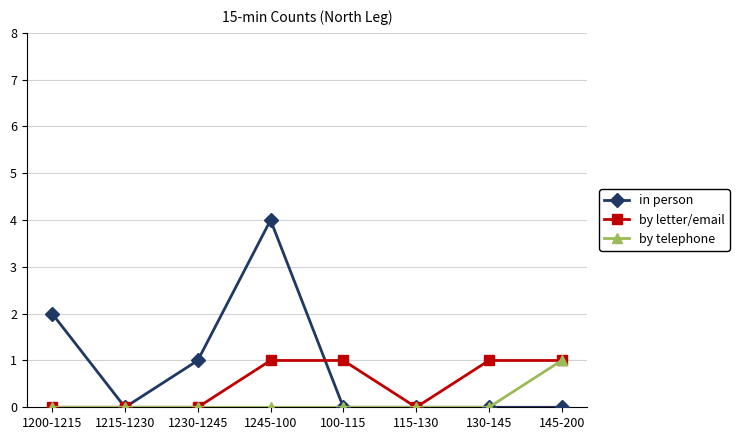

At which category is the sum across all series the highest?

1245-100